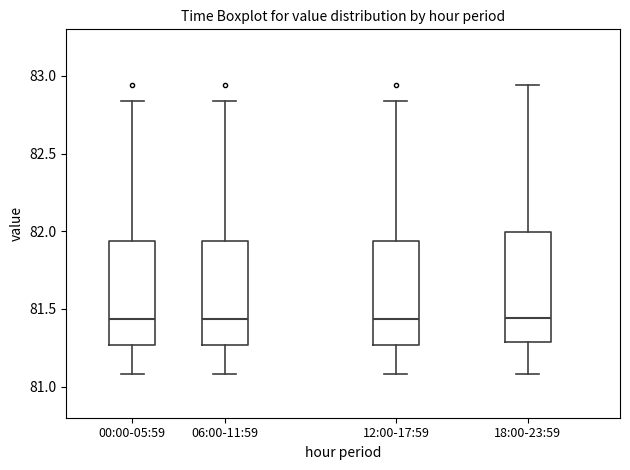

Reading left to right, read every box against the y-axis: the position of its median line, the range the box covers, and the ends of its whiskers. The values are not printed on the chart, so give them approximately, as read against the axis.

00:00-05:59: median 81.45, box 81.25 to 81.95, whiskers 81.10 to 82.85
06:00-11:59: median 81.45, box 81.25 to 81.95, whiskers 81.10 to 82.85
12:00-17:59: median 81.45, box 81.25 to 81.95, whiskers 81.10 to 82.85
18:00-23:59: median 81.45, box 81.30 to 82.00, whiskers 81.10 to 82.95